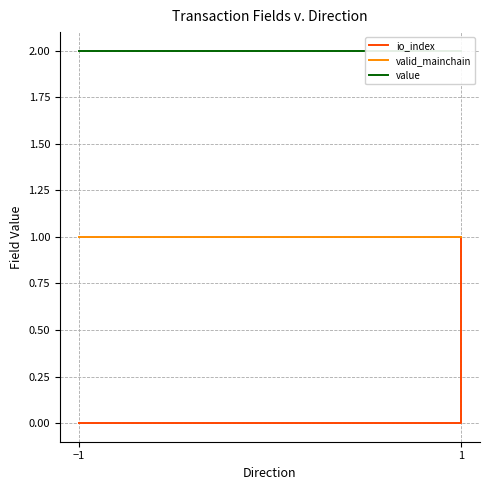

Is it true that valid_mainchain equals 1.0 at −1?

True